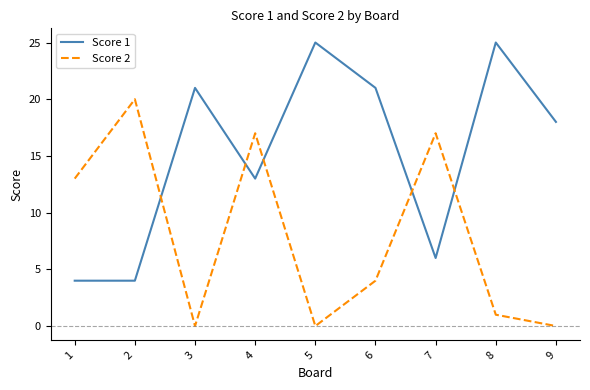

Is it true that Score 1 equals 3 at 4?

False